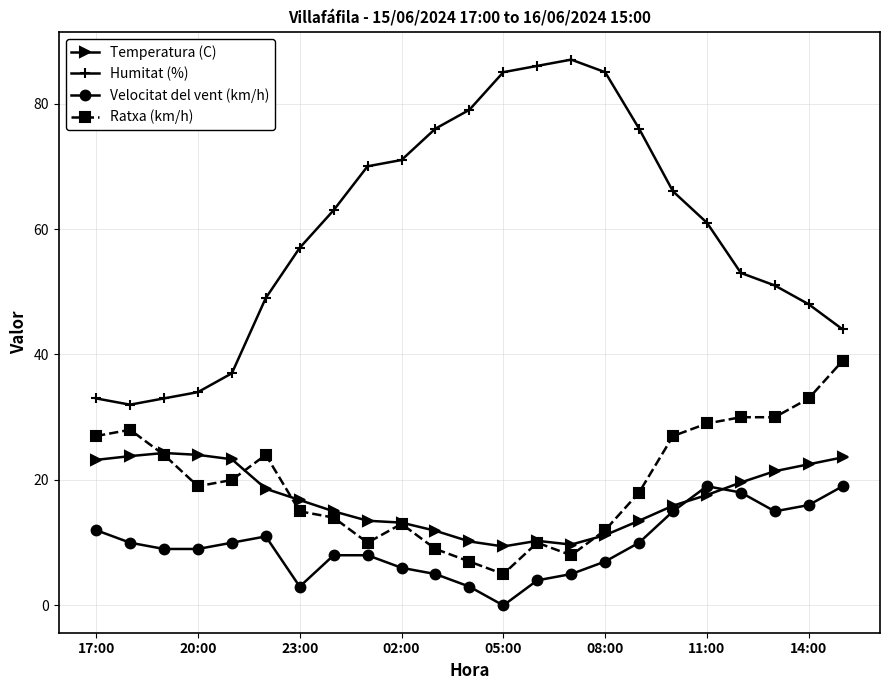

What is the lowest value of the Humitat (%) series?

32.0